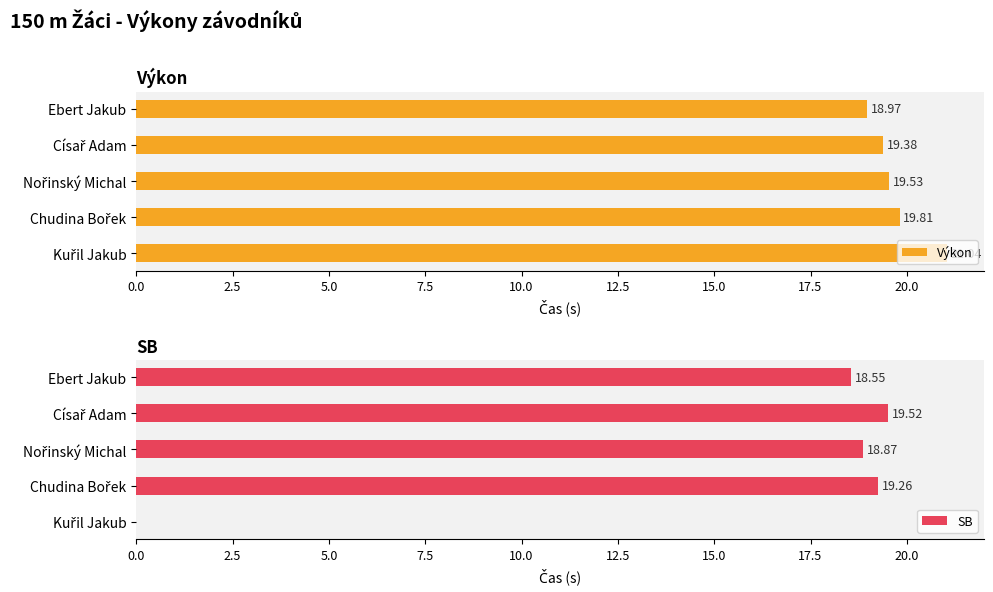

What is the difference between the maximum and minimum values in the Výkon series?

2.1